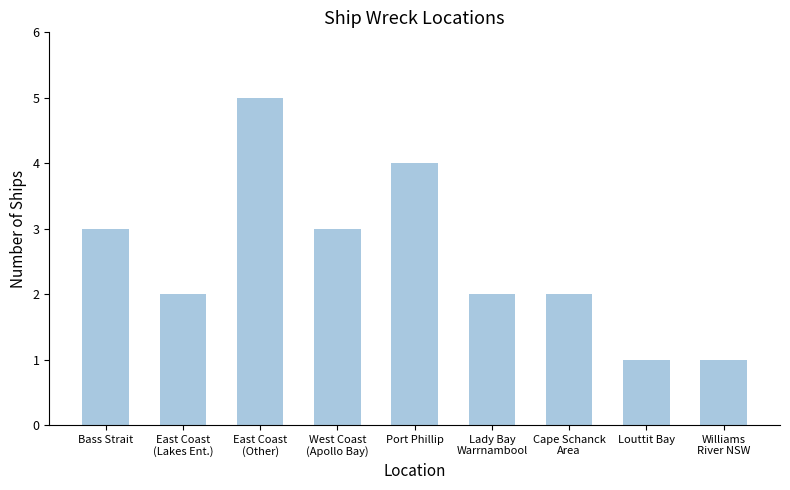

What is the value of the 6th bar from the left?

2